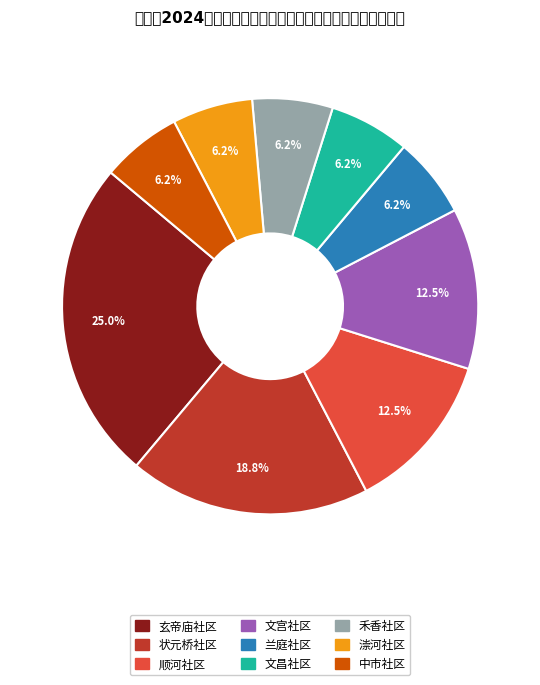

How many slices are in this pie chart?

9